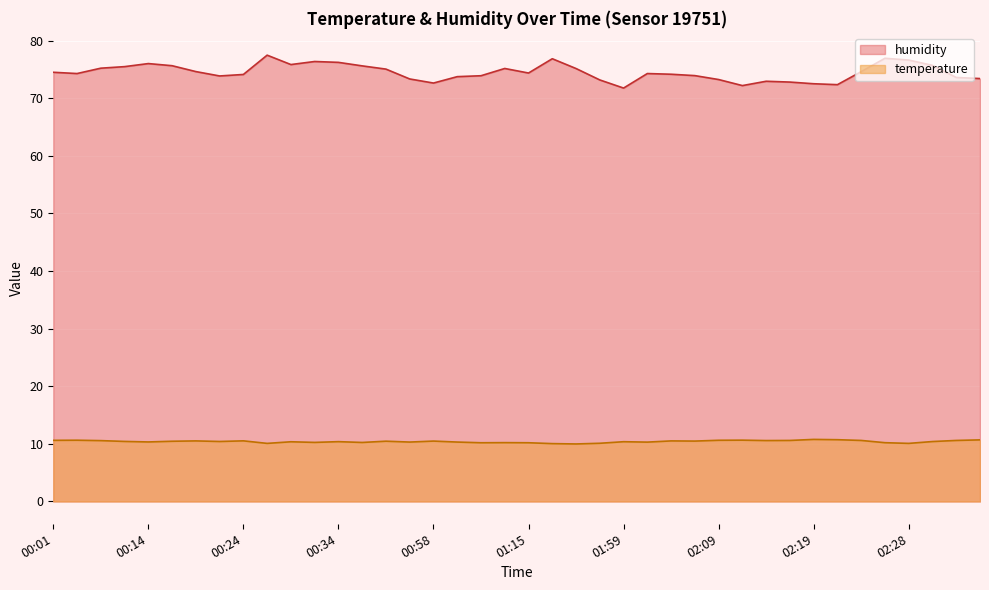

True or false: temperature has a value of 10.5 at 00:39.

True